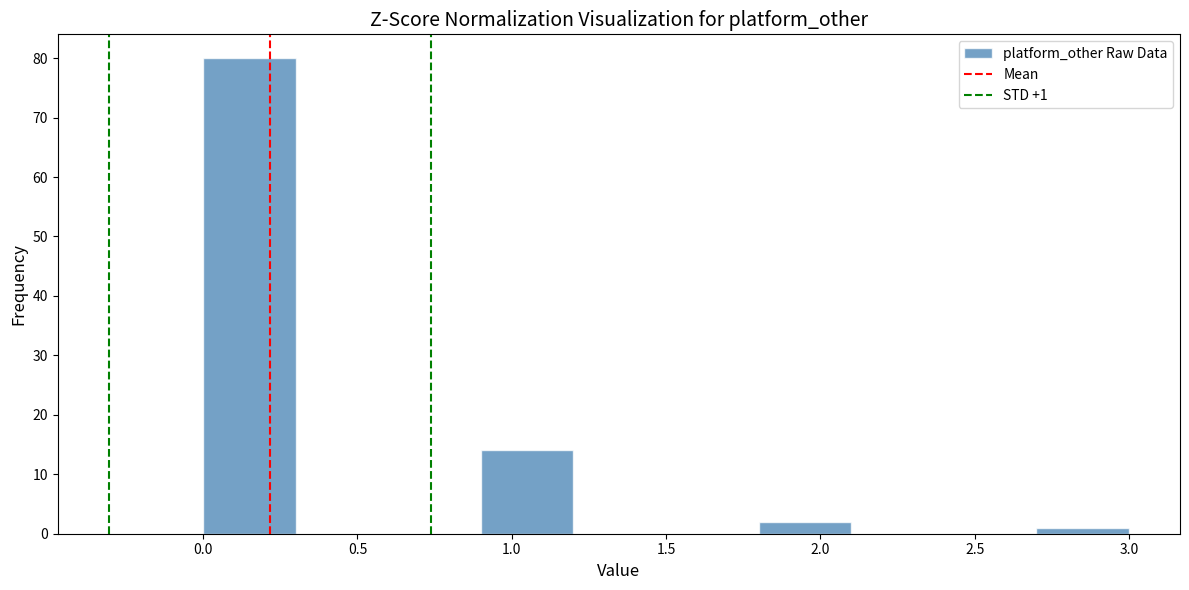

Which range on the x-axis has the tallest bar?

0.0 to 0.3